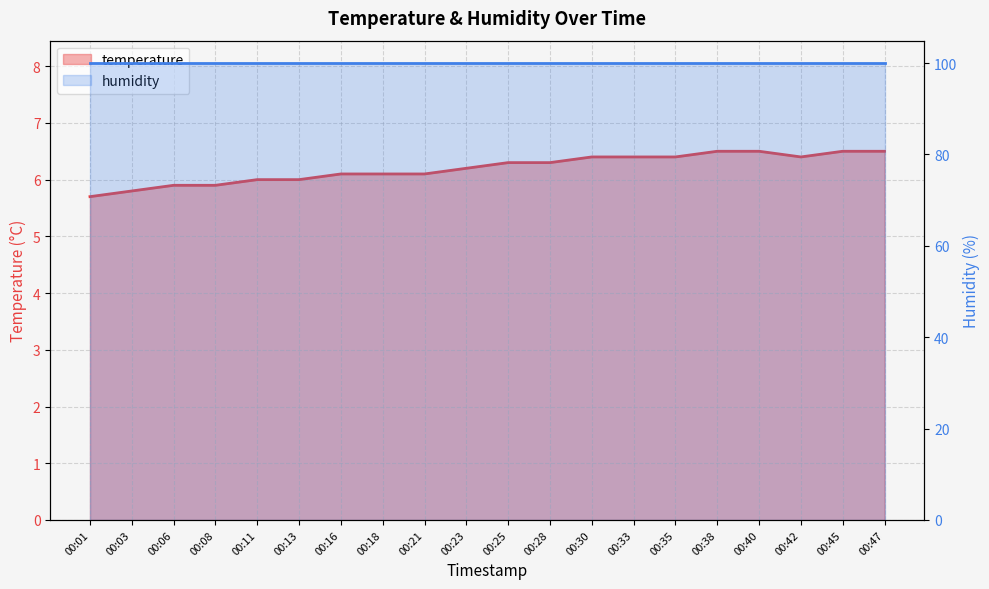

The chart shows a value of 6.1 at 00:16. True or false?

True